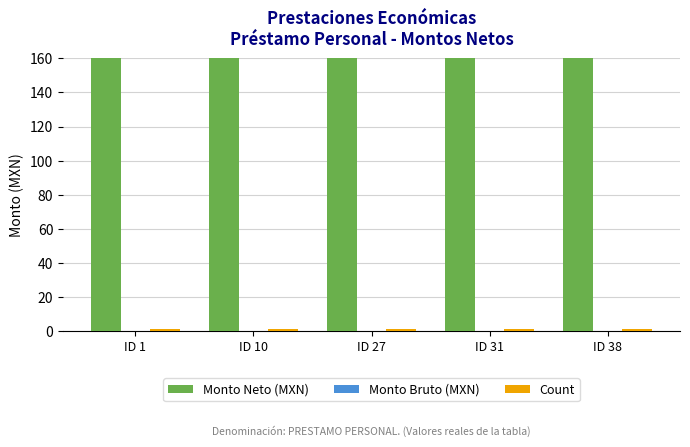

Which category has the lowest value across all series?

ID 1